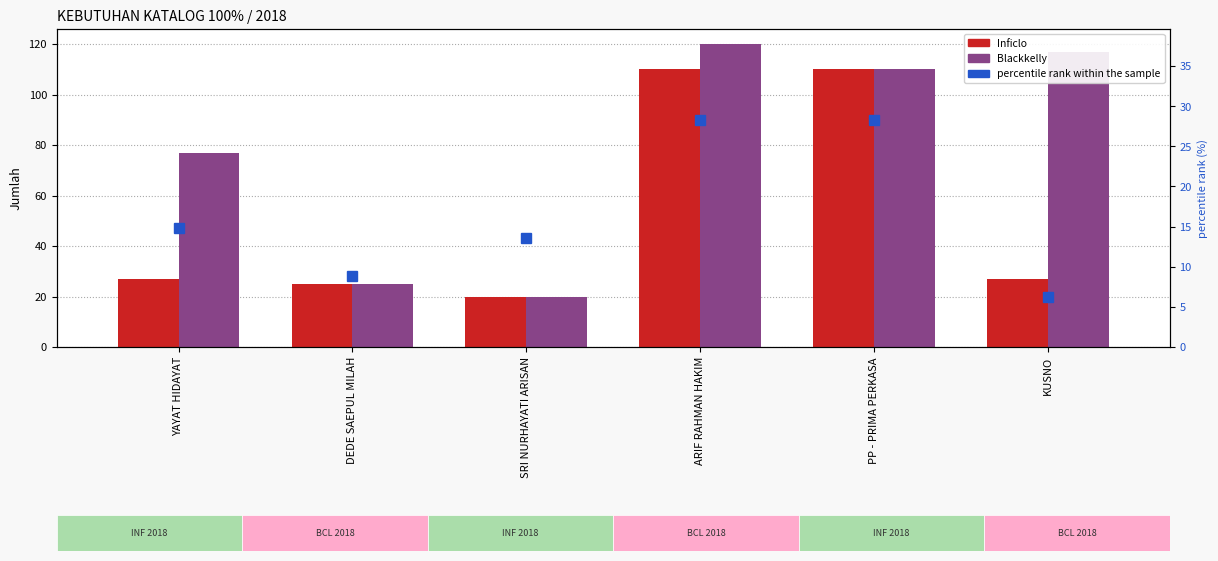

What is the highest value of the Inficlo series?

110.0